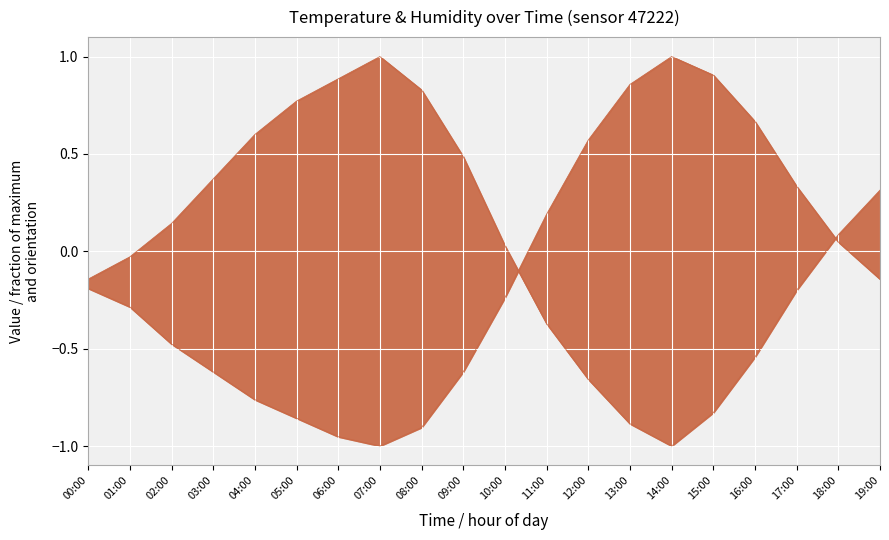

Reading right to left, extract all data points from this chart.

temperature: -0.1	0.0	0.3	0.7	0.9	1.0	0.9	0.6	0.2	-0.2	-0.6	-0.9	-1.0	-1.0	-0.9	-0.8	-0.6	-0.5	-0.3	-0.2
humidity: 0.3	0.1	-0.2	-0.5	-0.8	-1.0	-0.9	-0.7	-0.4	0.0	0.5	0.8	1.0	0.9	0.8	0.6	0.4	0.1	-0.0	-0.1